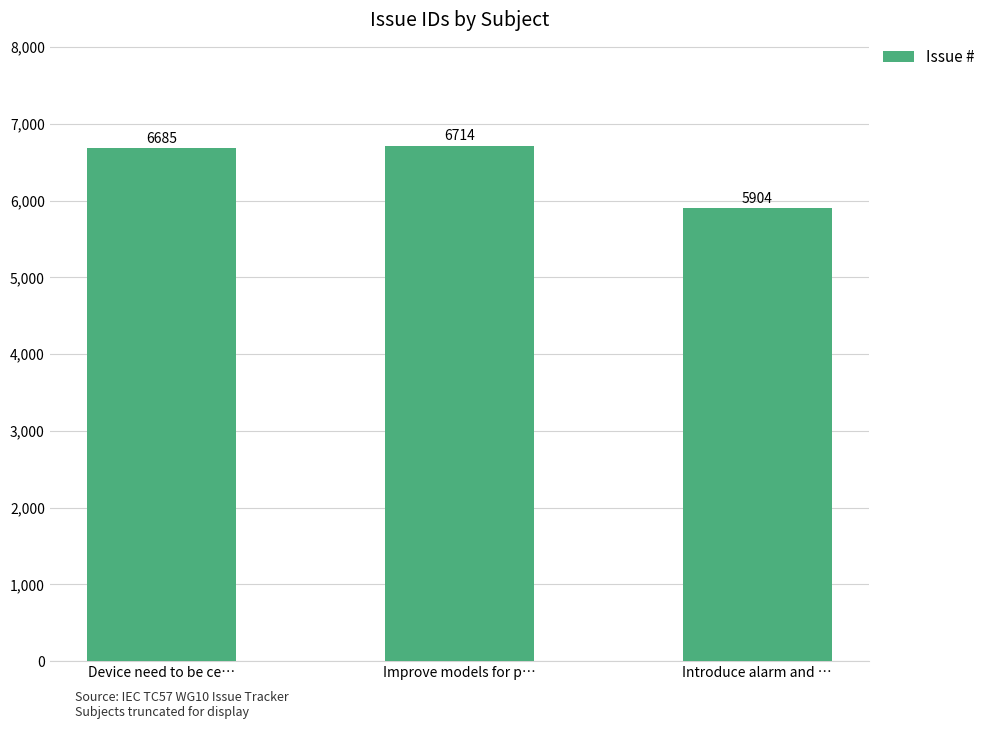

How many categories are shown in the chart?

3